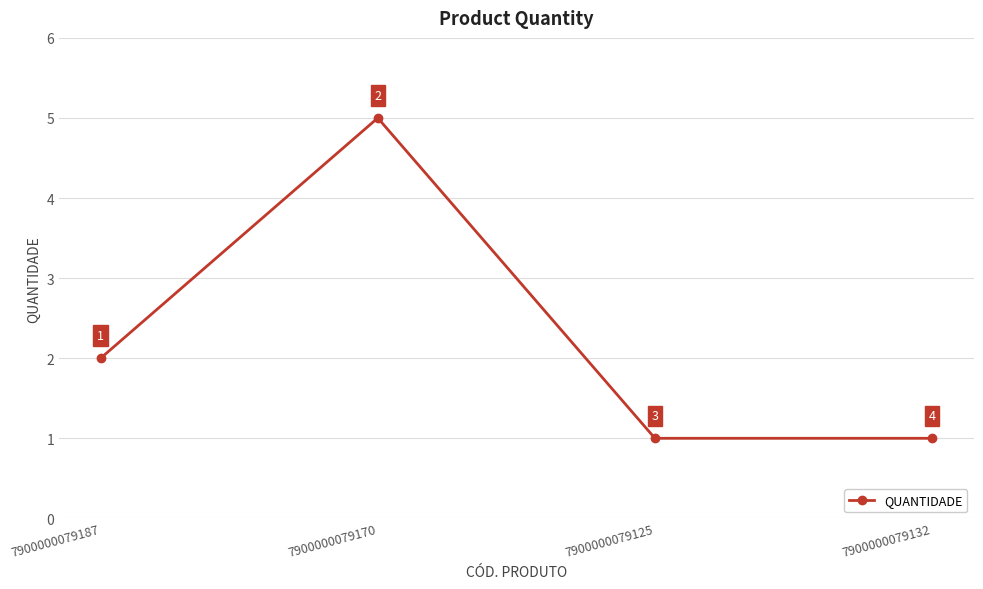

Where is the first local maximum?

7900000079170